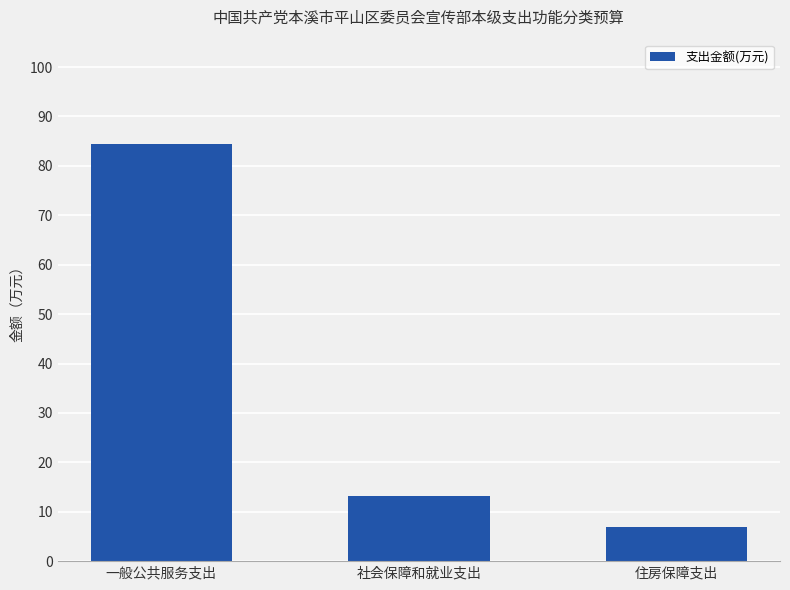

List the labels in order of value, largest first.

一般公共服务支出, 社会保障和就业支出, 住房保障支出